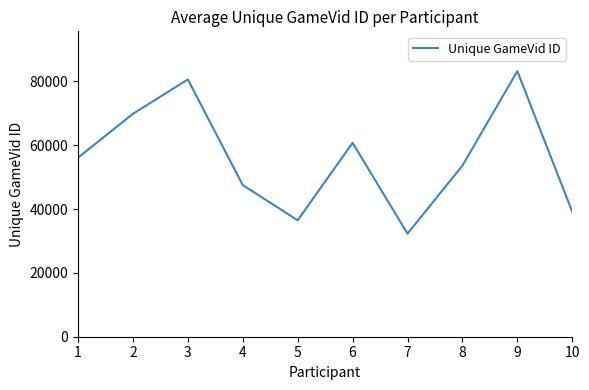

Which category has the highest value across all series?

9